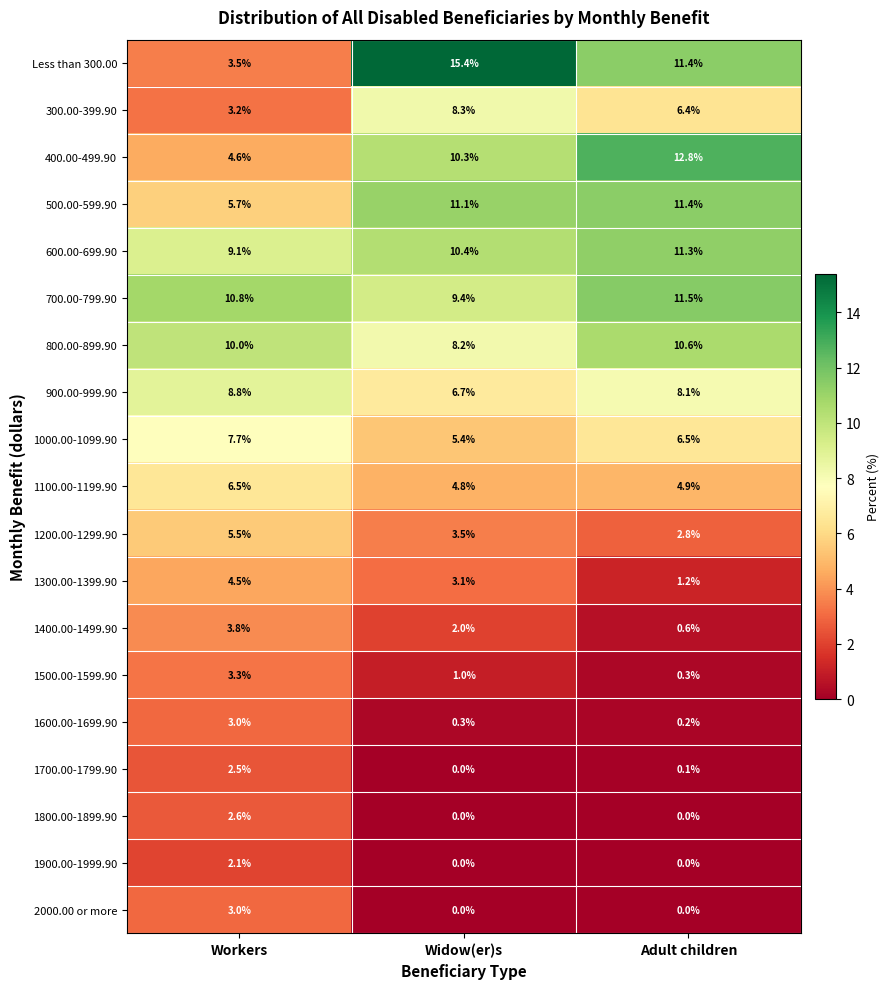

What is the difference between the 700.00-799.90 values at Widow(er)s and Adult children?

2.1